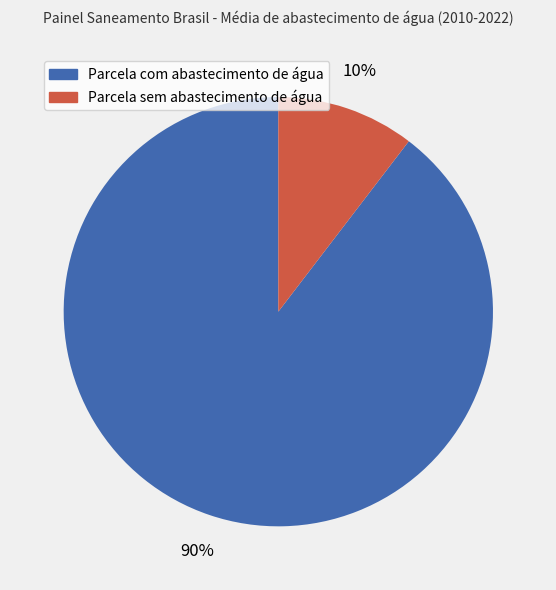

To the nearest percent, what is the average slice percentage?

50%